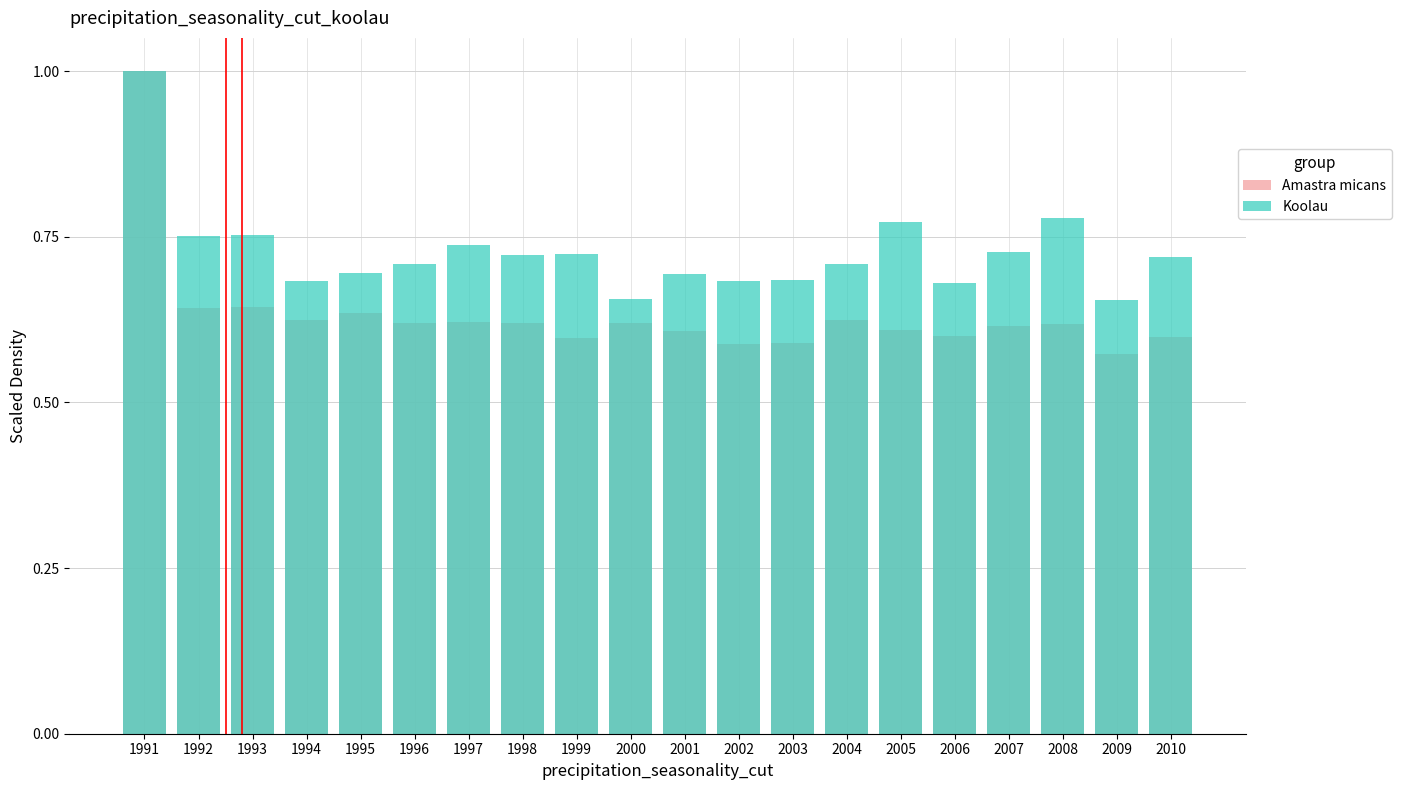

The value of Amastra micans at 1999 is 0.4. True or false?

False